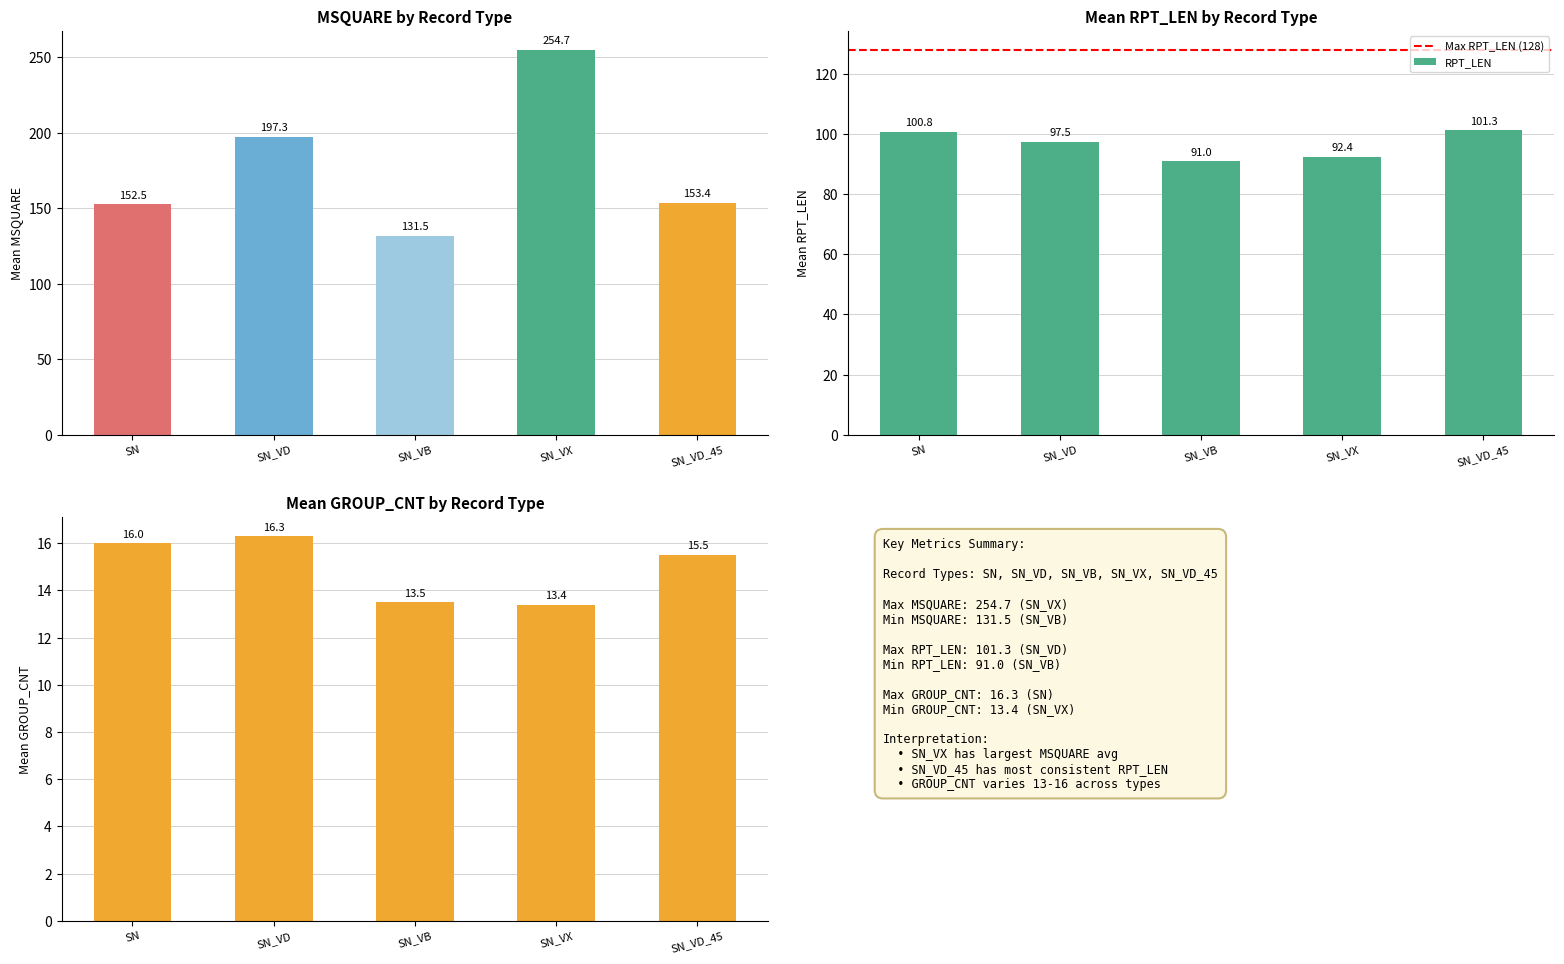

The RPT_LEN series shows 100.8 at SN. True or false?

True